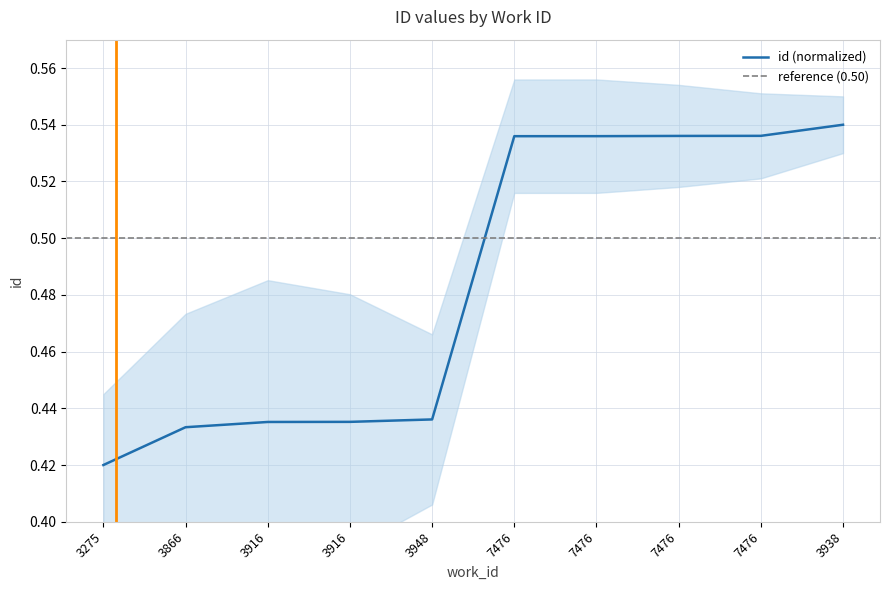

List the labels in order of value, largest first.

3938, 7476, 7476, 7476, 7476, 3948, 3916, 3916, 3866, 3275